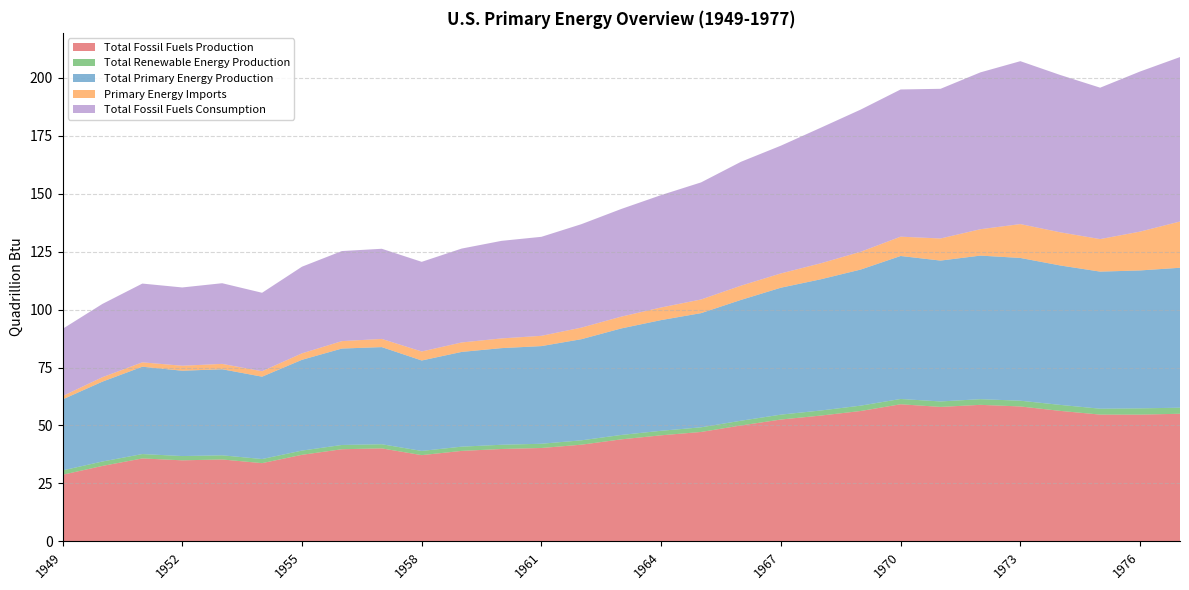

Reading left to right, what are all the values shown in this chart?

Total Fossil Fuels Production: 28.7	32.6	35.8	35.0	35.3	33.8	37.3	39.8	40.1	37.2	39.0	39.9	40.3	41.7	44.0	45.8	47.2	50.0	52.6	54.3	56.3	59.2	58.0	58.9	58.2	56.3	54.7	54.7	55.1
Total Renewable Energy Production: 1.9	1.9	1.9	1.8	1.8	1.8	1.8	1.8	1.8	1.8	1.8	1.8	1.8	1.9	1.9	2.0	2.0	2.0	2.1	2.2	2.3	2.3	2.4	2.4	2.5	2.6	2.5	2.7	2.6
Total Primary Energy Production: 30.6	34.5	37.7	36.8	37.1	35.5	39.2	41.6	41.9	39.0	40.9	41.7	42.1	43.6	46.0	47.8	49.3	52.1	54.8	56.6	58.7	61.7	60.8	61.9	61.6	60.2	59.1	59.5	60.4
Primary Energy Imports: 1.4	1.9	1.9	2.1	2.3	2.3	2.8	3.2	3.5	3.9	4.1	4.2	4.4	5.0	5.1	5.4	5.9	6.1	6.2	6.9	7.7	8.3	9.5	11.4	14.6	14.3	14.0	16.8	19.9
Total Fossil Fuels Consumption: 29.0	31.6	34.0	33.8	34.8	33.9	37.4	38.9	38.9	38.7	40.5	42.1	42.7	44.6	46.5	48.5	50.5	53.4	55.1	58.5	61.3	63.5	64.6	67.7	70.3	67.9	65.3	69.1	70.9